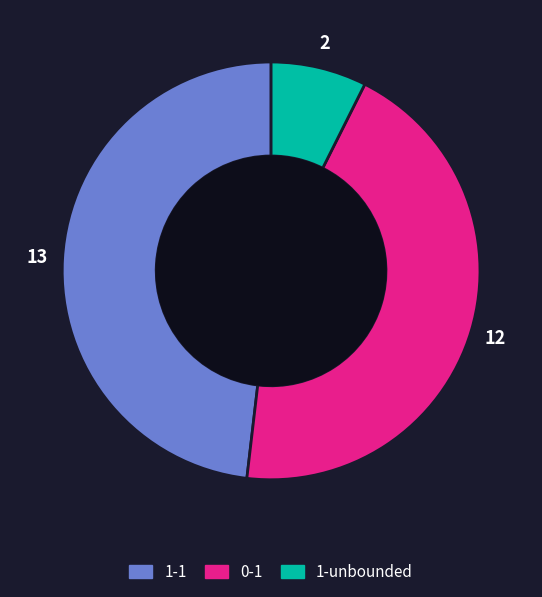

How many segments does this pie chart have?

3